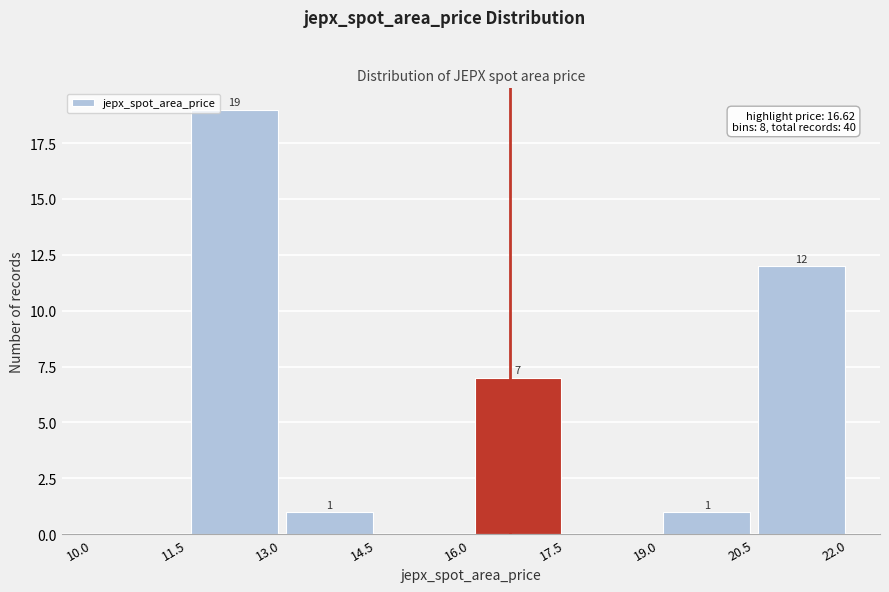

Over which range of the x-axis is the bar tallest?

11.5 to 13.0